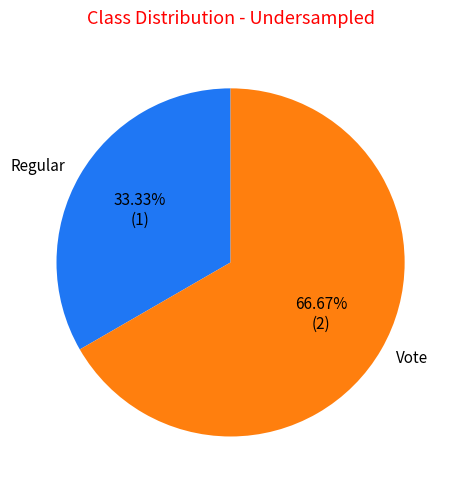

Between Regular and Vote, which is larger?

Vote